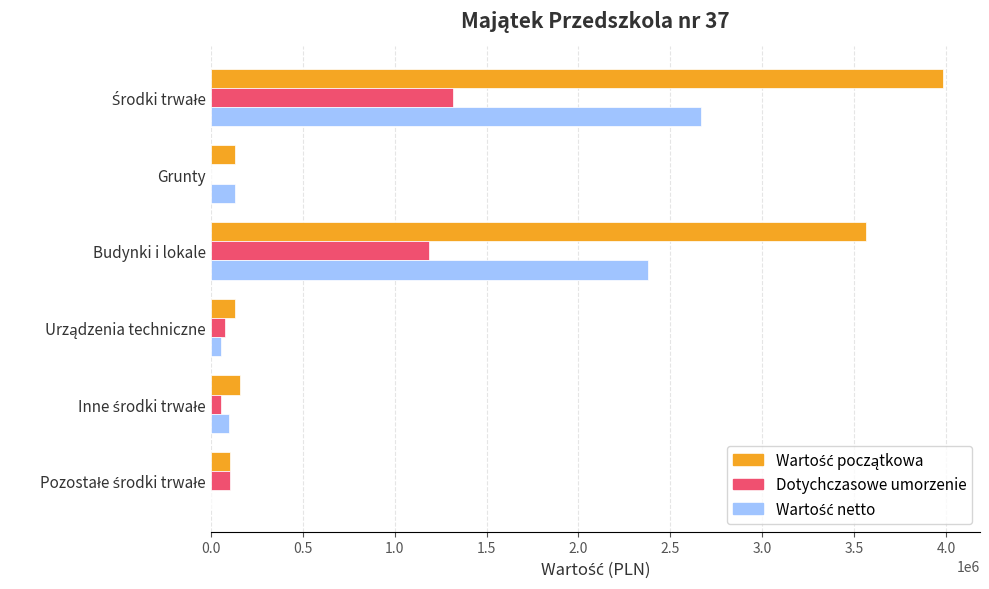

What is the total value across all series at Budynki i lokale?

7130760.4